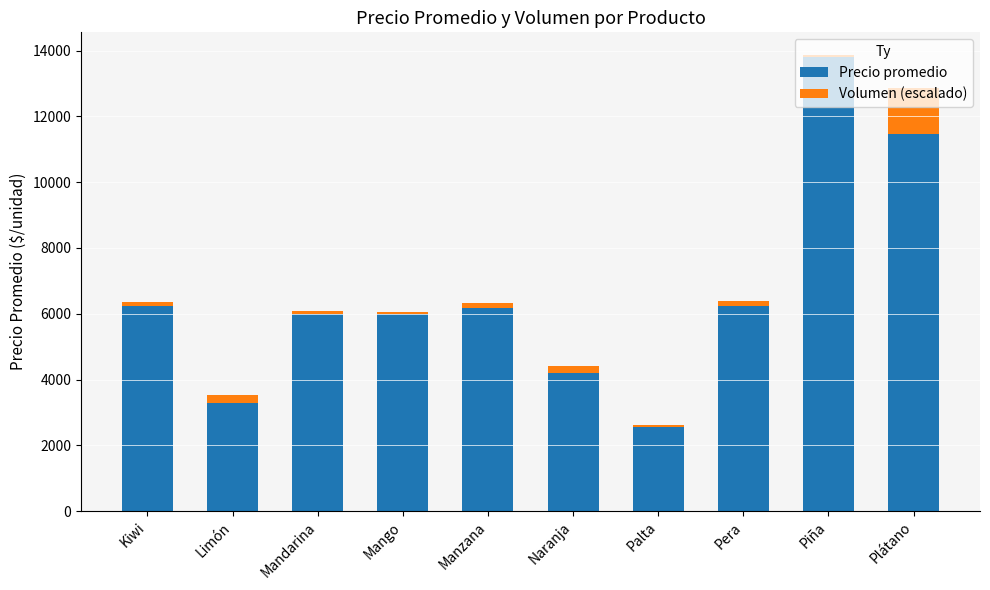

What are all the series names shown in the legend?

Precio promedio, Volumen (escalado)